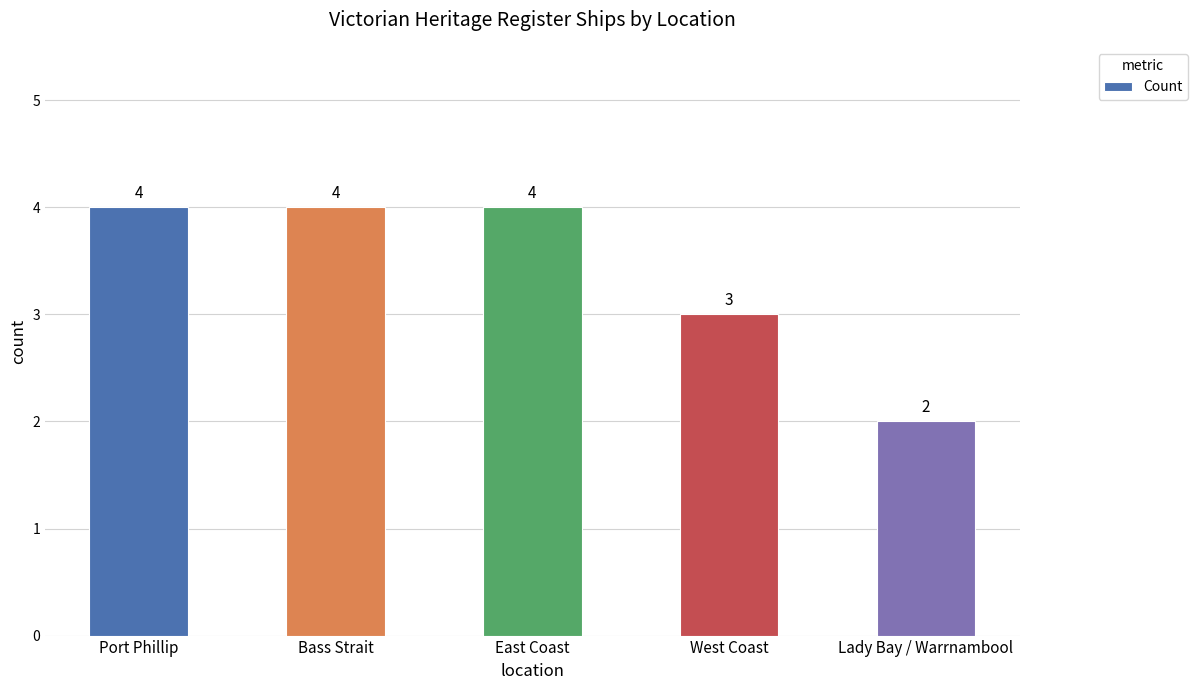

Between West Coast and Lady Bay / Warrnambool, which is larger?

West Coast